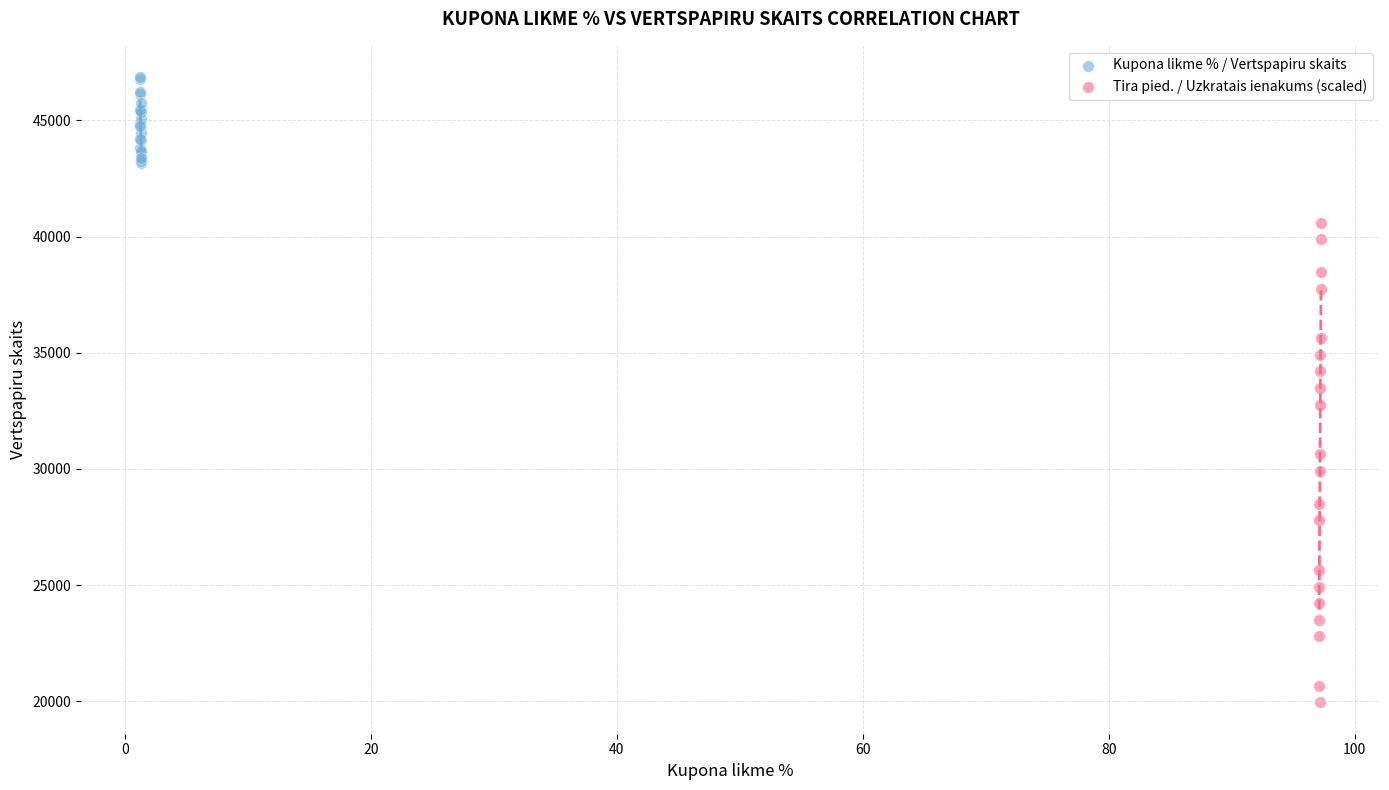

Which series reaches the maximum Y coordinate?

Kupona likme % / Vertspapiru skaits